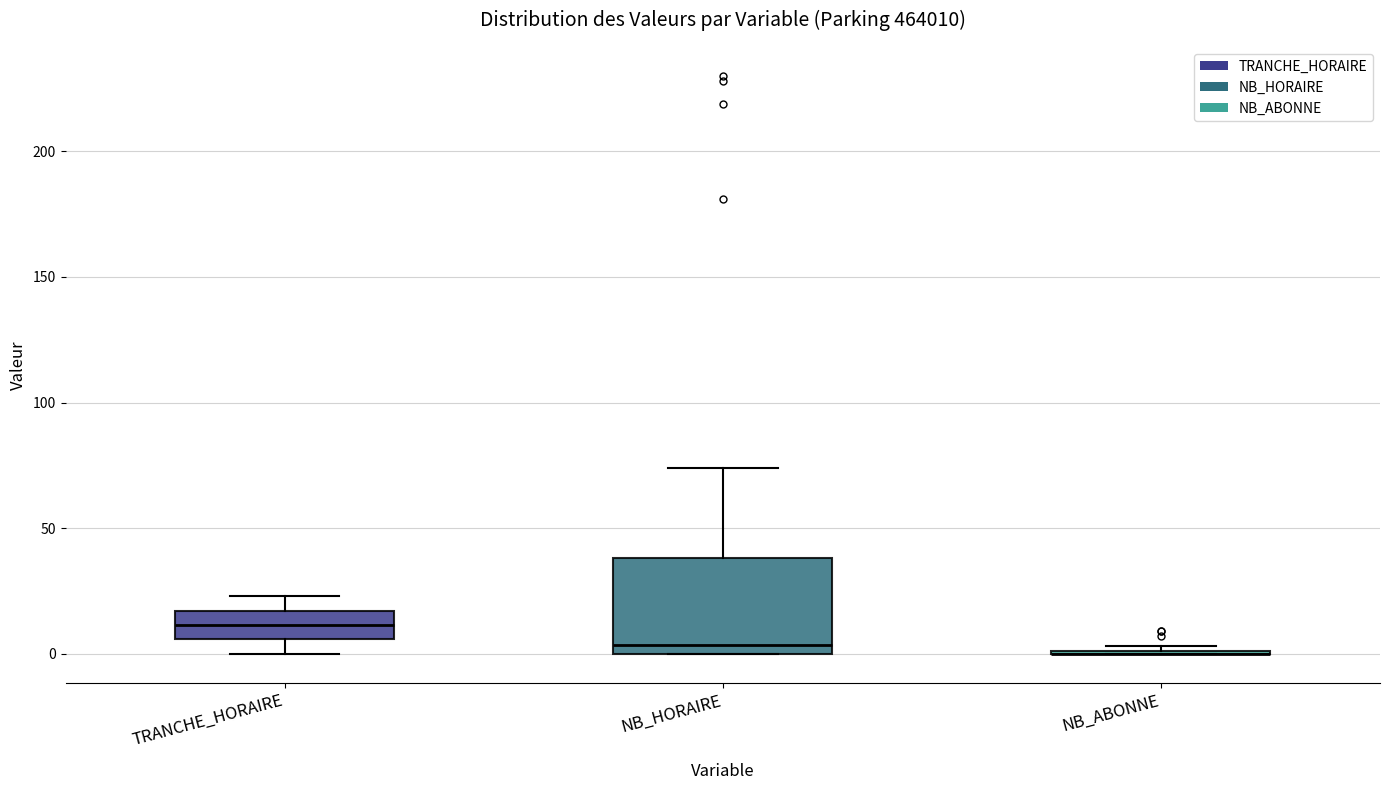

Which box is the tallest, from its lower edge to its upper edge?

NB_HORAIRE